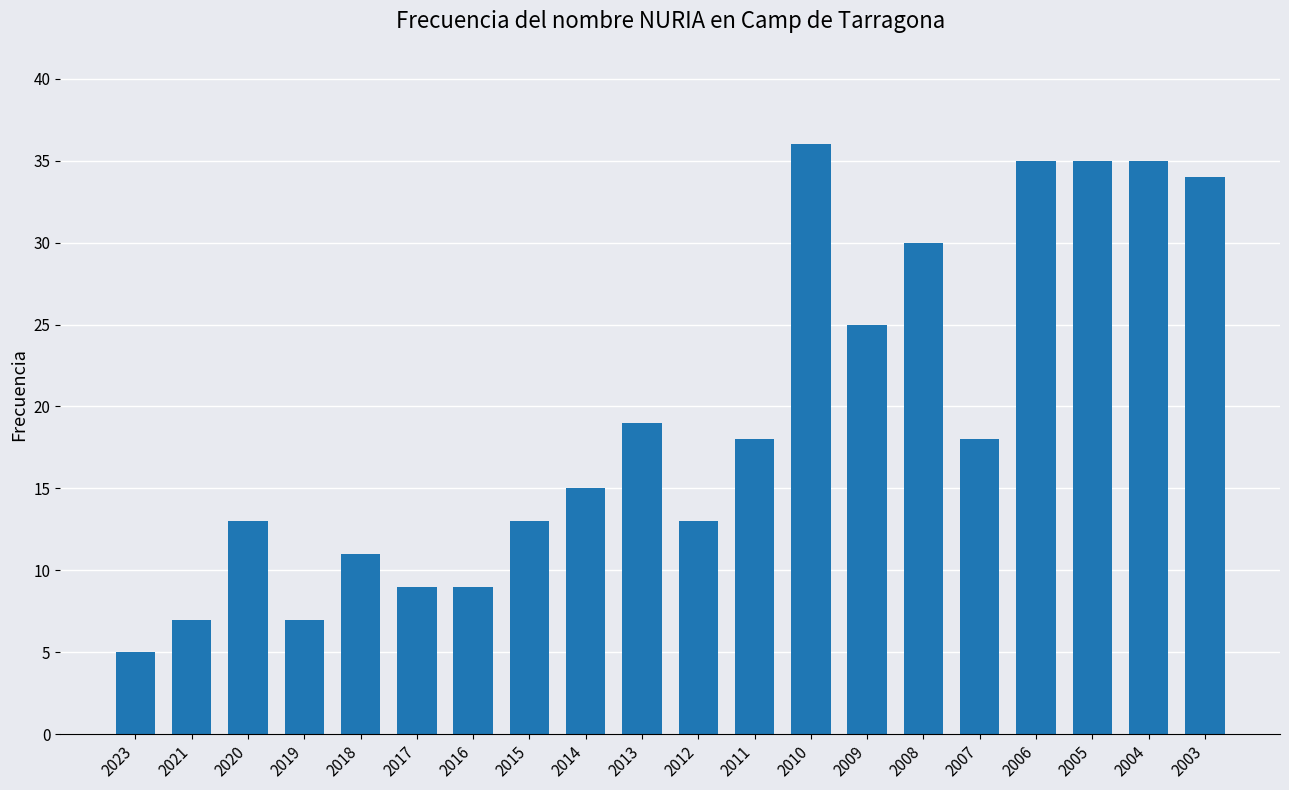

What is the value of the 10th bar from the left?

19